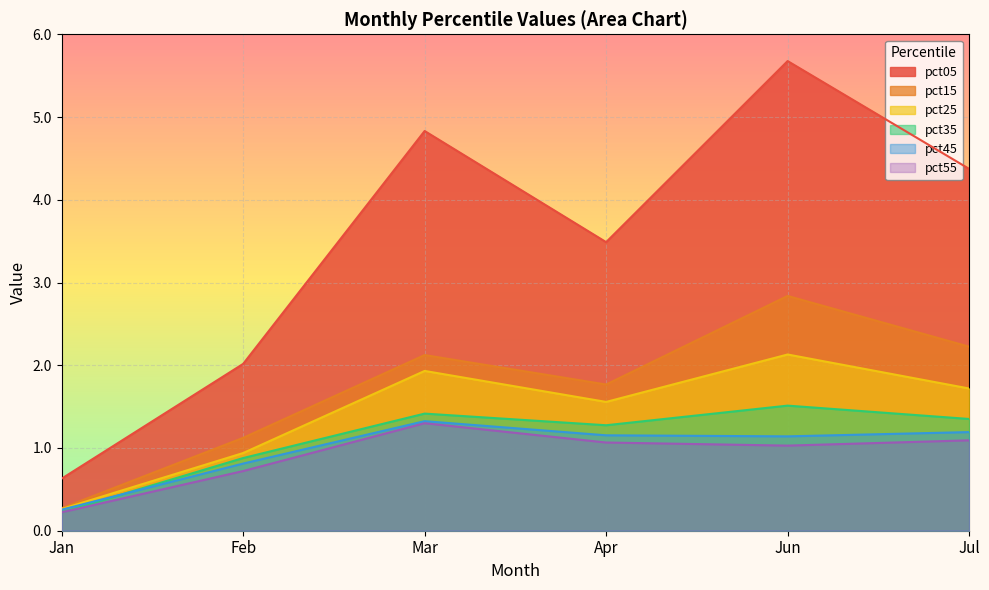

True or false: pct05 and pct25 intersect in this chart.

False